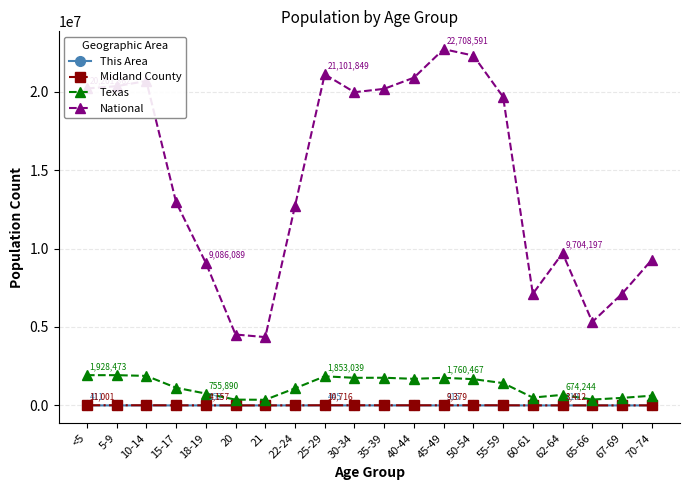

What is the average value of the Texas series?

1200797